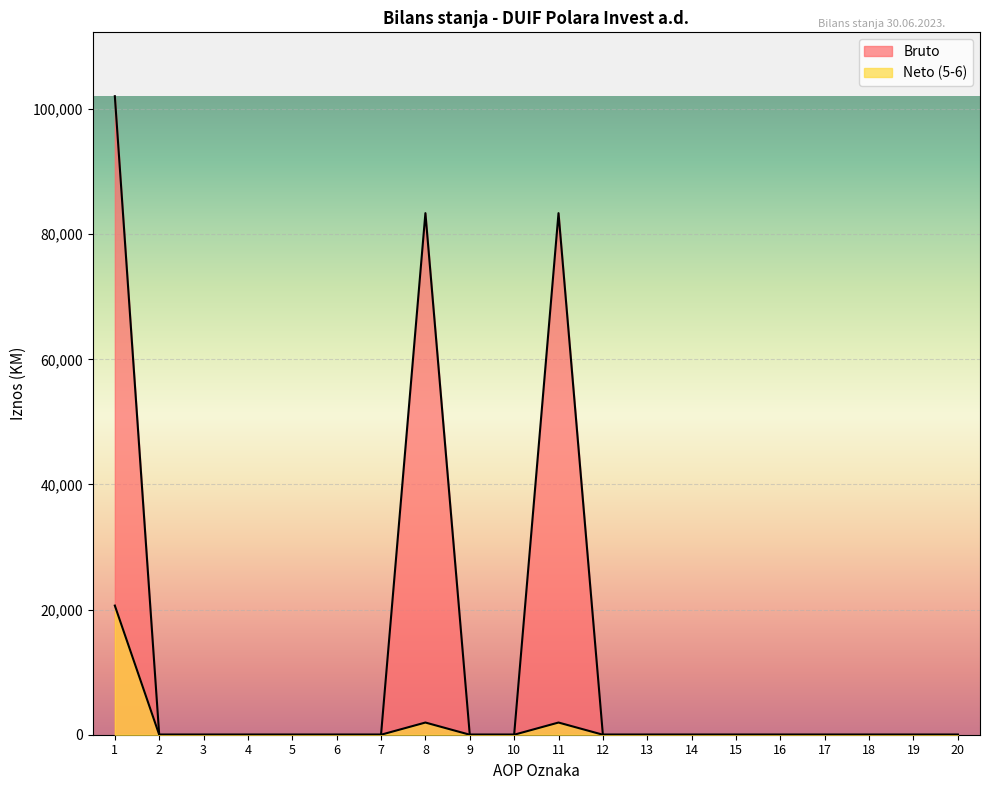

True or false: Neto and Bruto intersect in this chart.

False